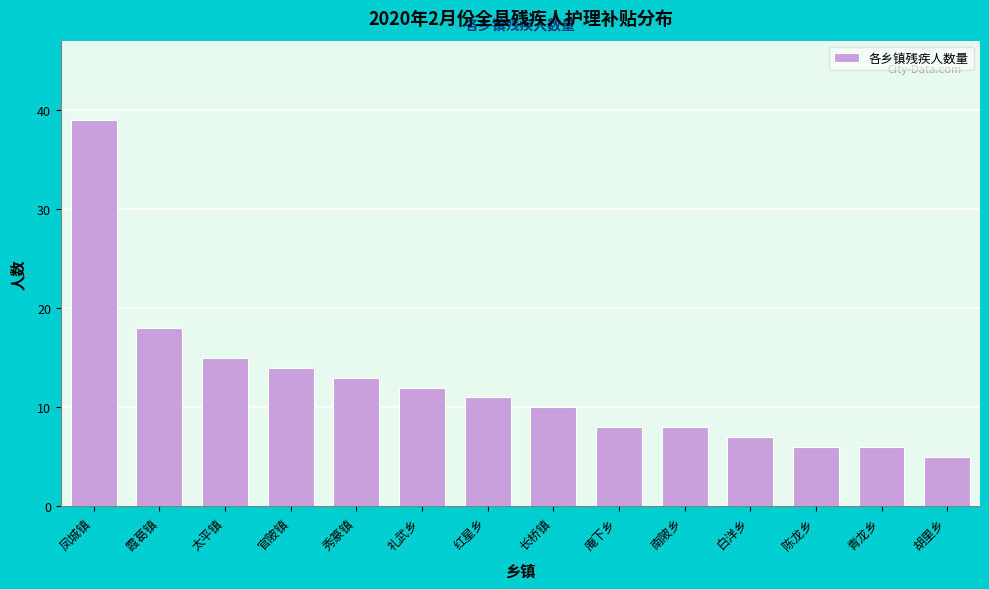

Reading left to right, extract all data points from this chart.

39	18	15	14	13	12	11	10	8	8	7	6	6	5